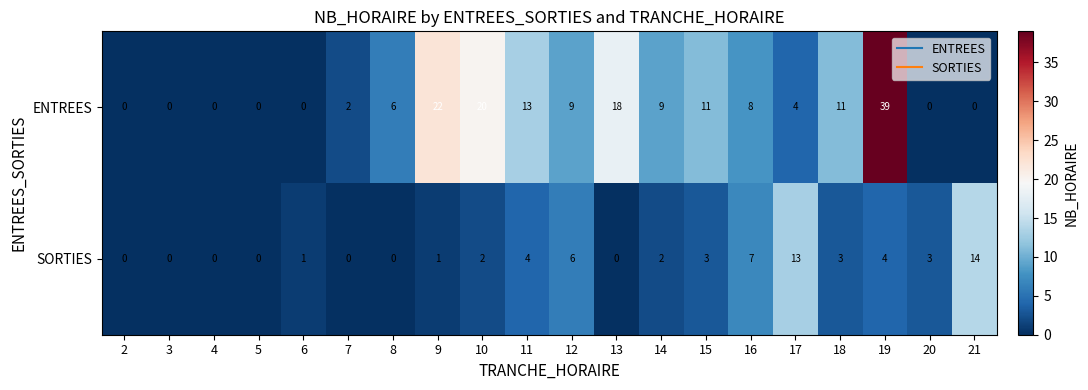

Which series has the largest total across all categories?

ENTREES